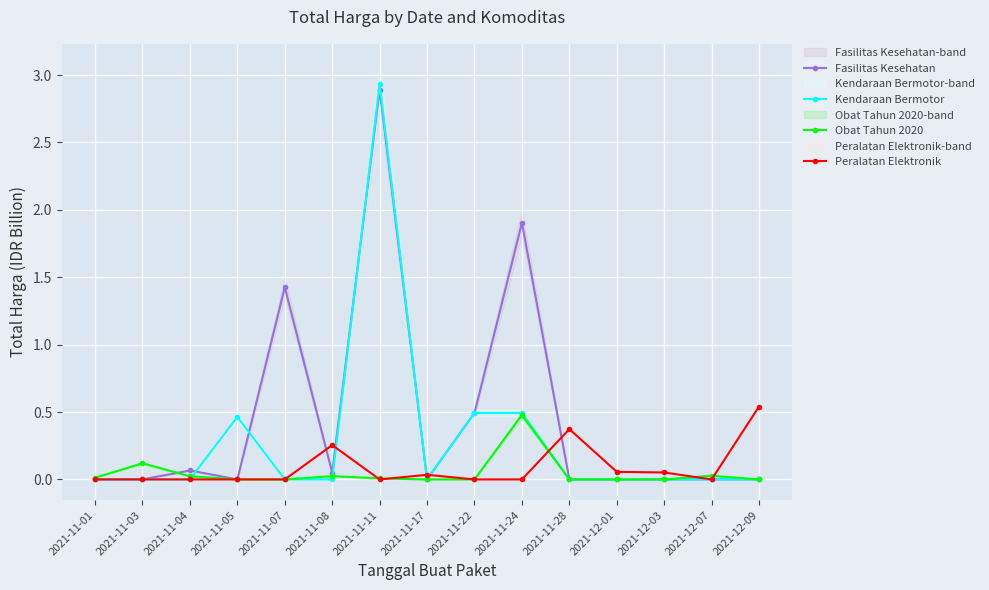

What is the maximum value for Fasilitas Kesehatan?

2.9